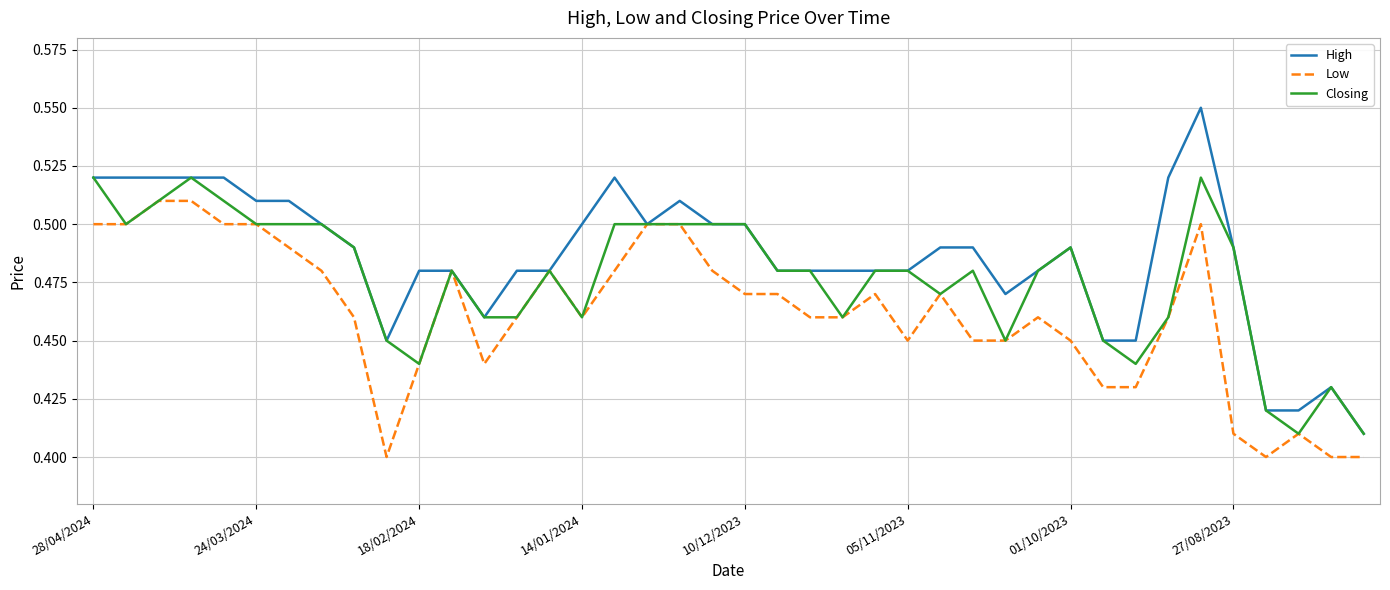

Which series has the largest total across all categories?

High